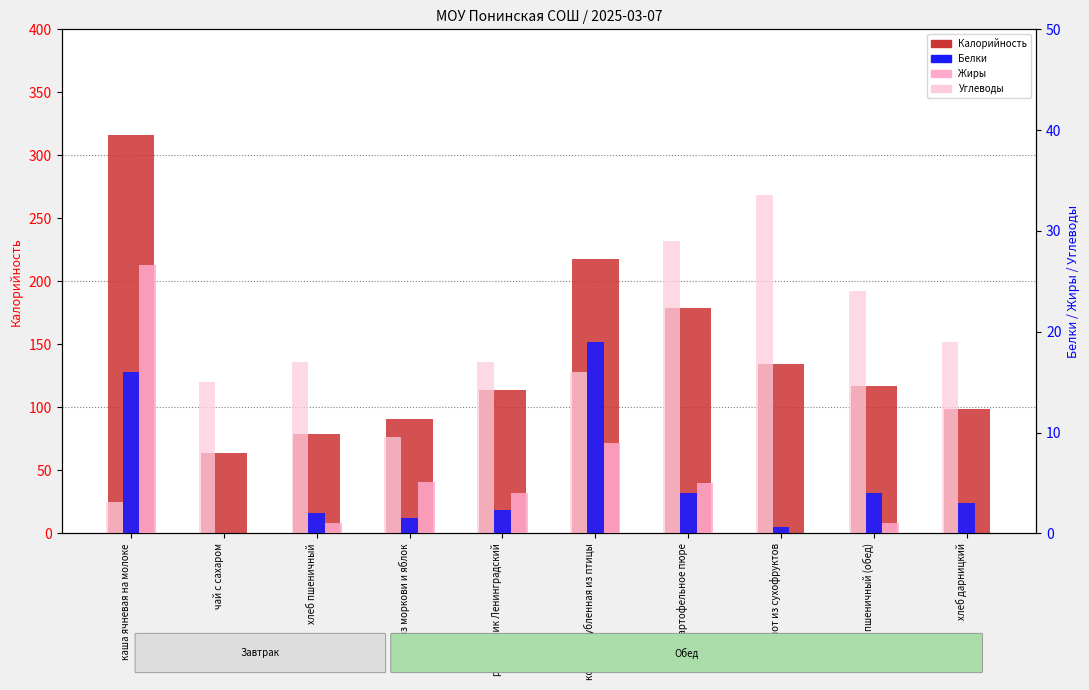

Count the number of categories in the chart.

10